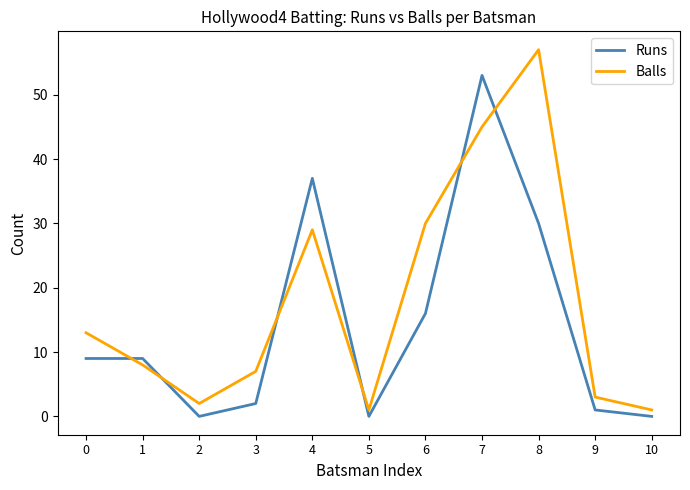

Where is the first local minimum for Balls?

2